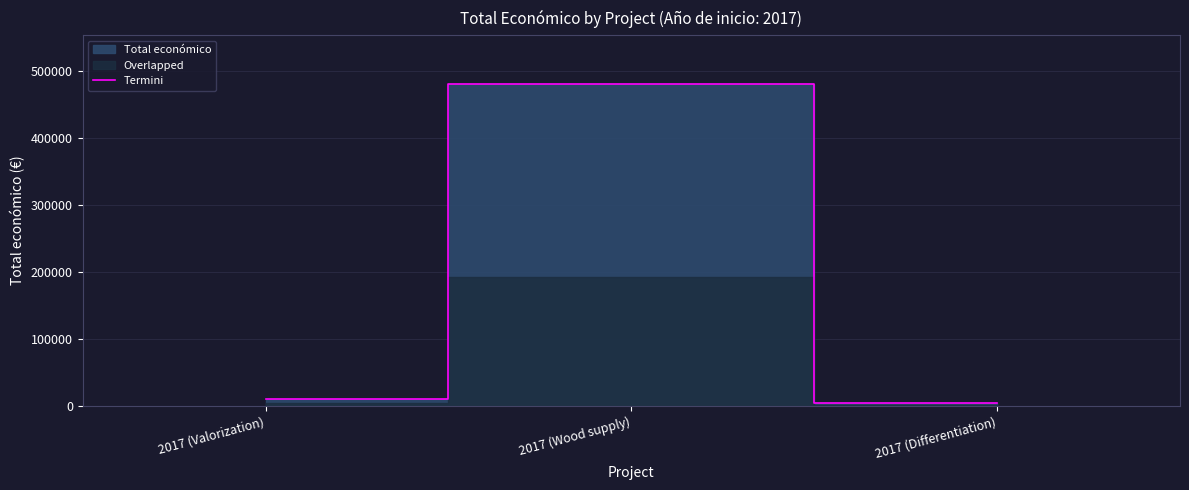

List the labels in order of value, smallest first.

2017 (Differentiation), 2017 (Valorization), 2017 (Wood supply)